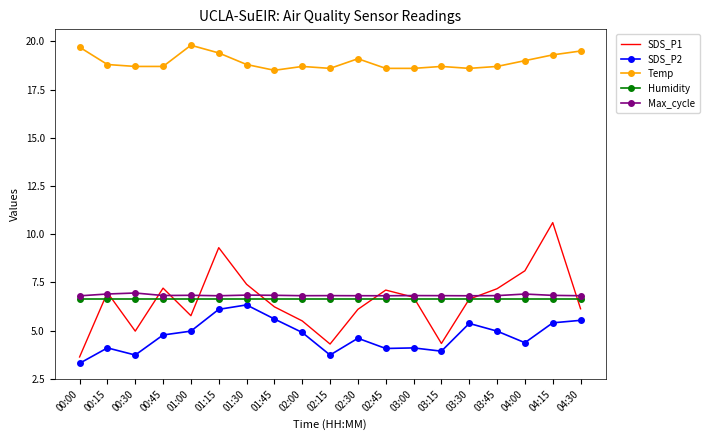

True or false: SDS_P2 and Max_cycle intersect in this chart.

False